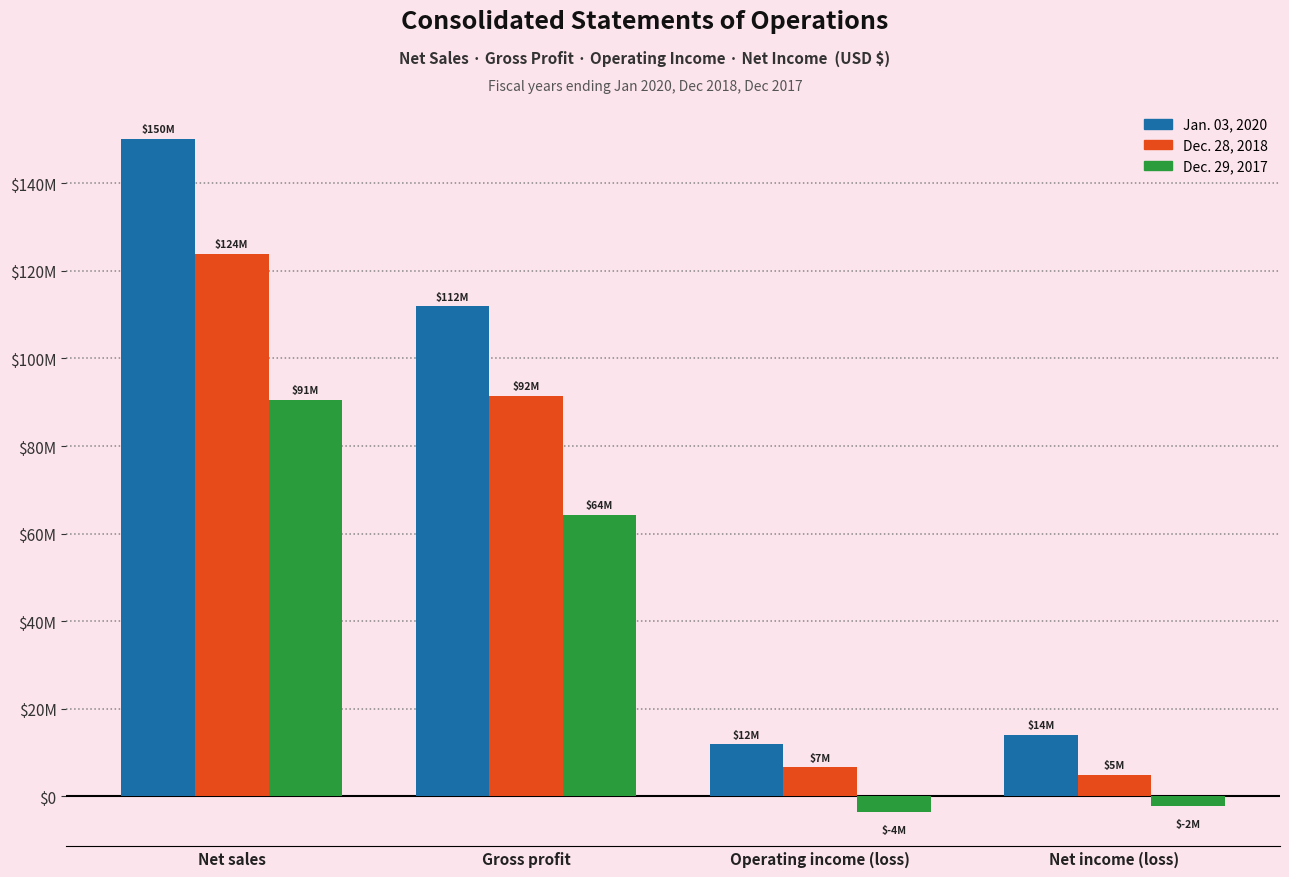

Does the chart contain any negative values?

Yes